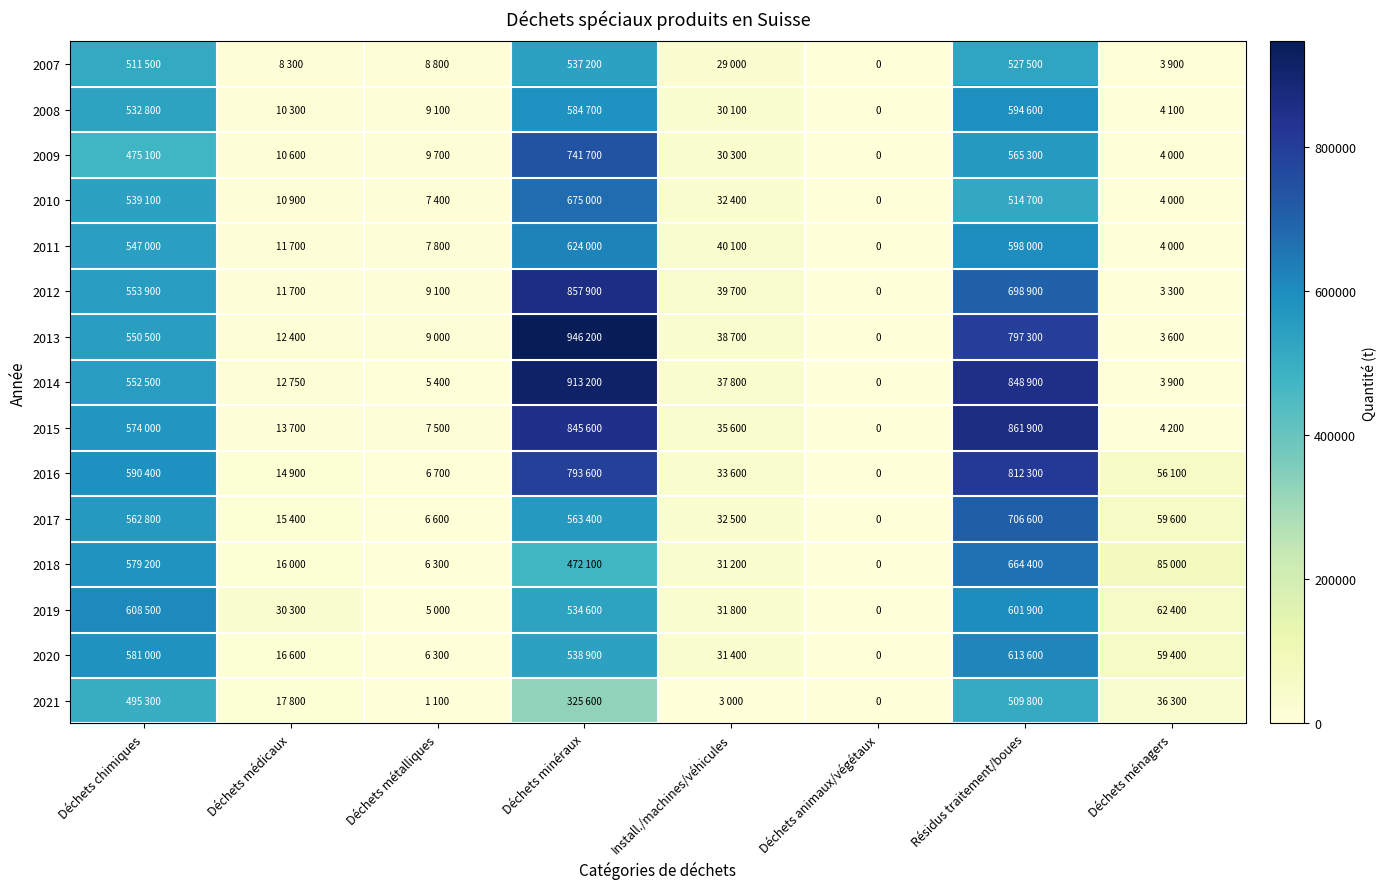

What is the difference between the 2014 values at Déchets métalliques and Déchets minéraux?

907800